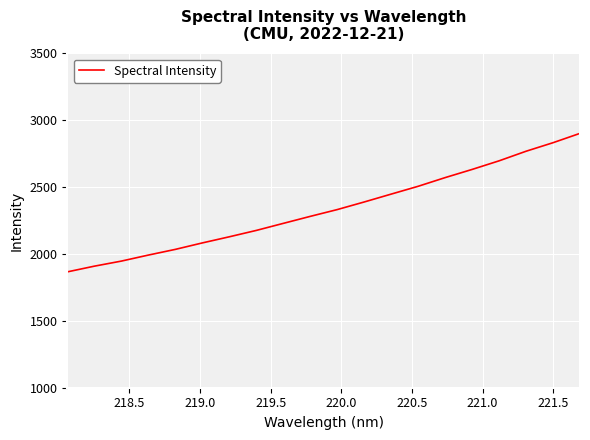

What is the maximum value shown in the chart?

2901.5